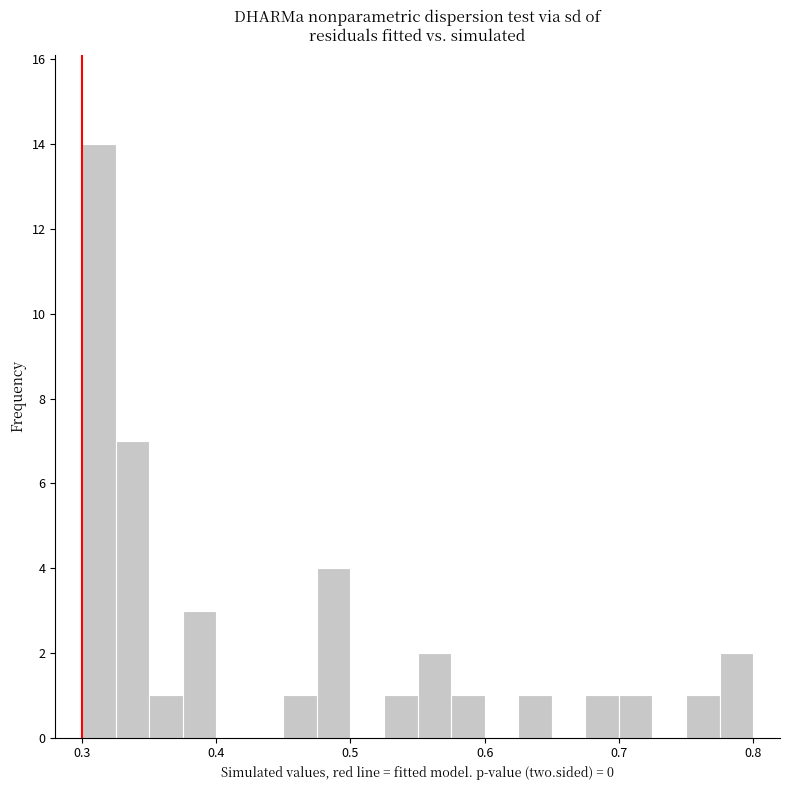

Around what value on the x-axis is the tallest bar? Give the approximate position of its centre, as read against the axis.

0.31